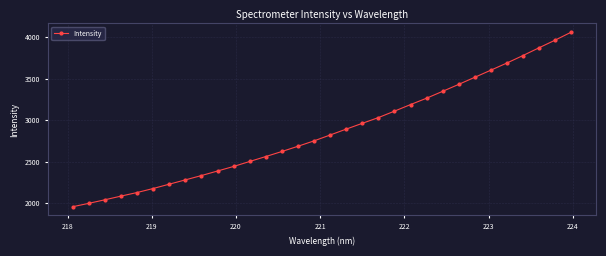

What is the value of the 27th point from the left?

3602.1